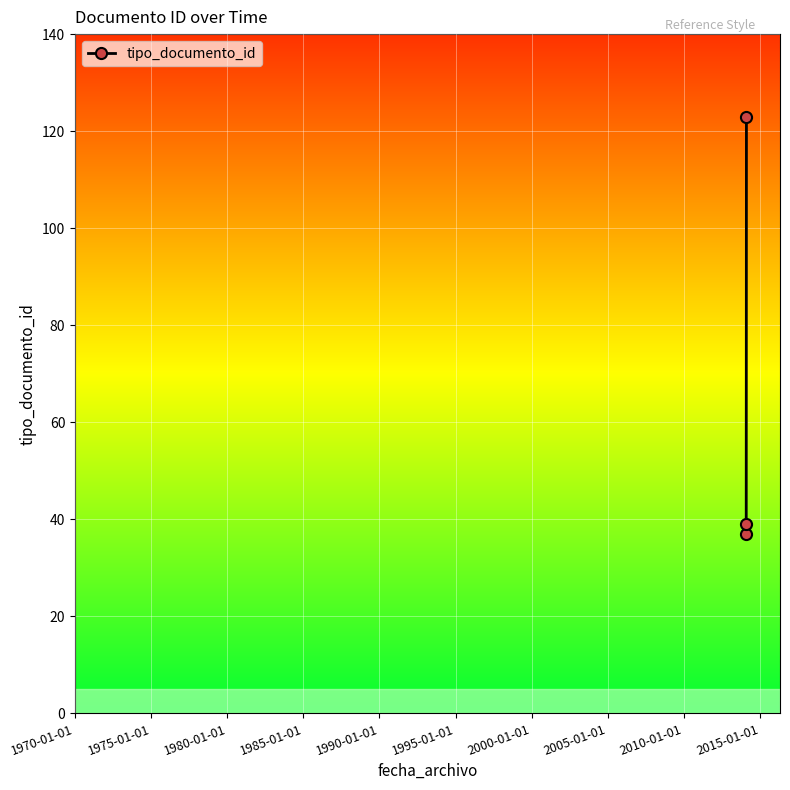

What is the value of the 1st point from the left?

37